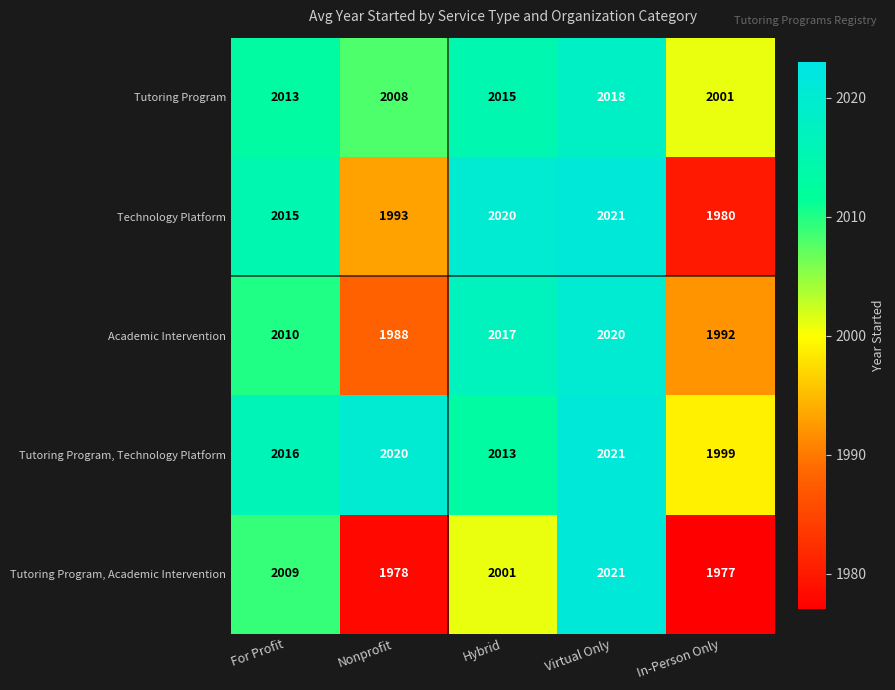

Is it true that Tutoring Program equals 2013 at For Profit?

True